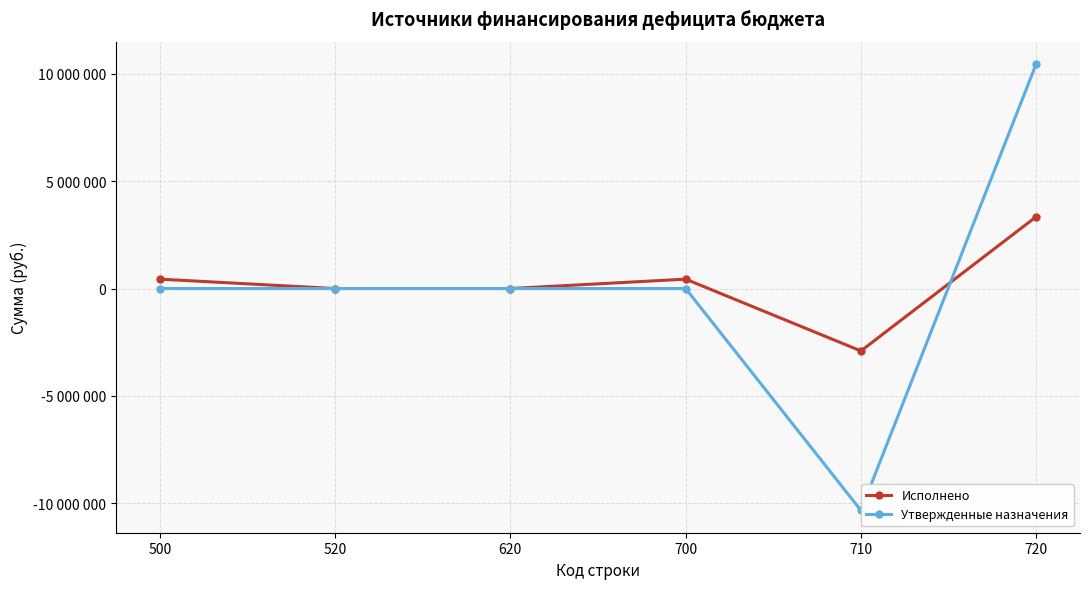

True or false: Утвержденные назначения has more than 2 points higher than both neighbors.

False